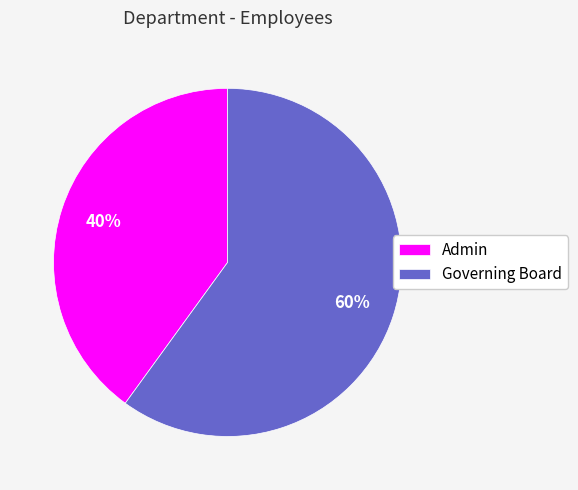

To the nearest percent, what percentage of the pie is Governing Board?

60%